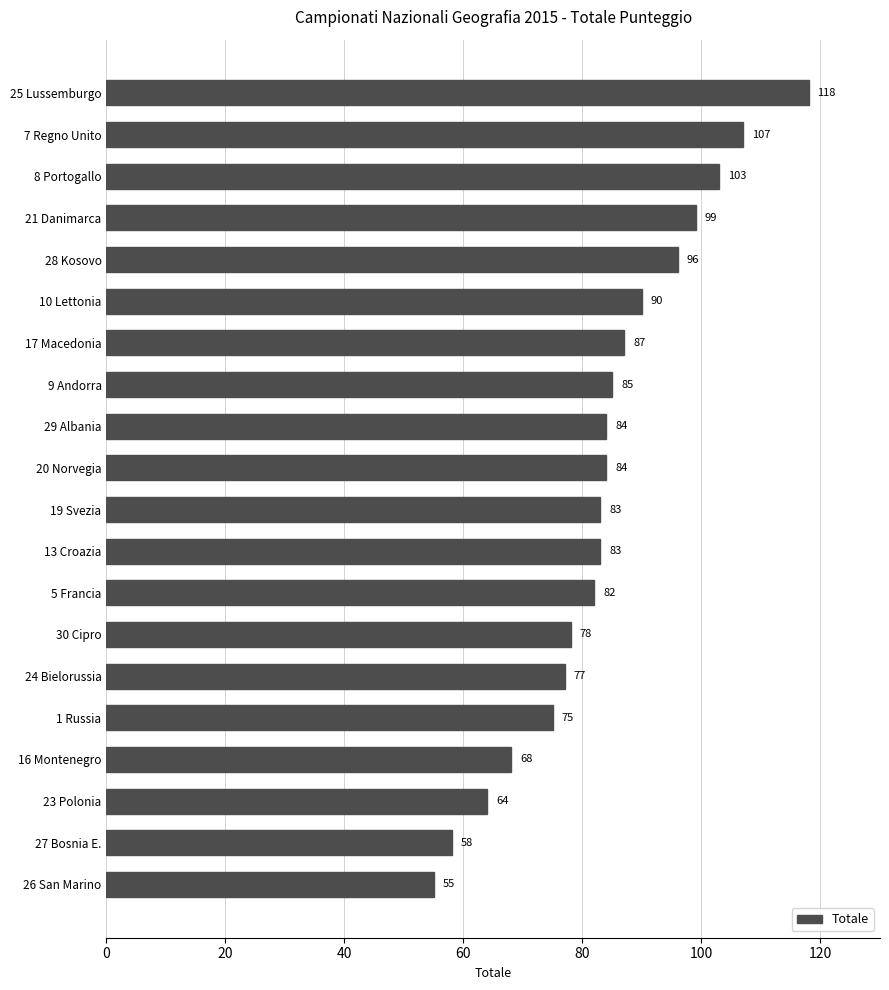

The value at 17 Macedonia is 31. True or false?

False